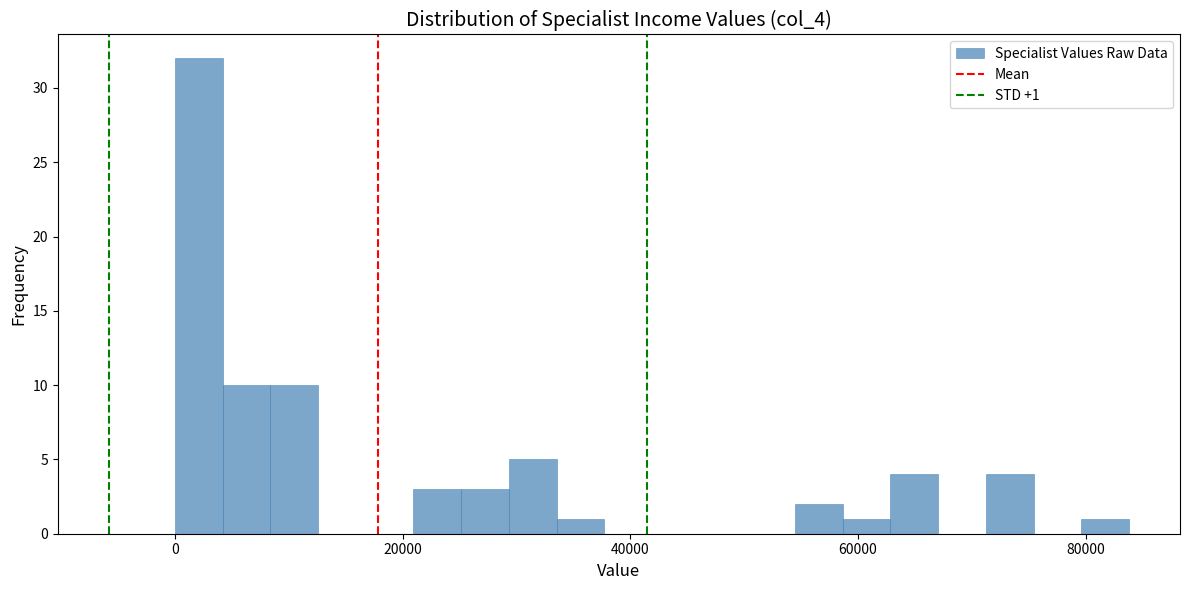

Read against the x-axis, roughly where is the centre of the tallest bar?

2000